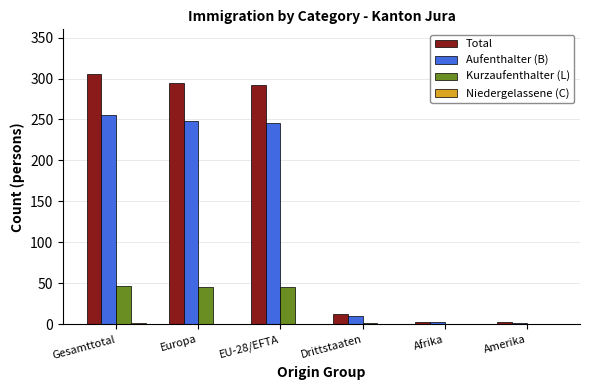

Which series has the largest total across all categories?

Total